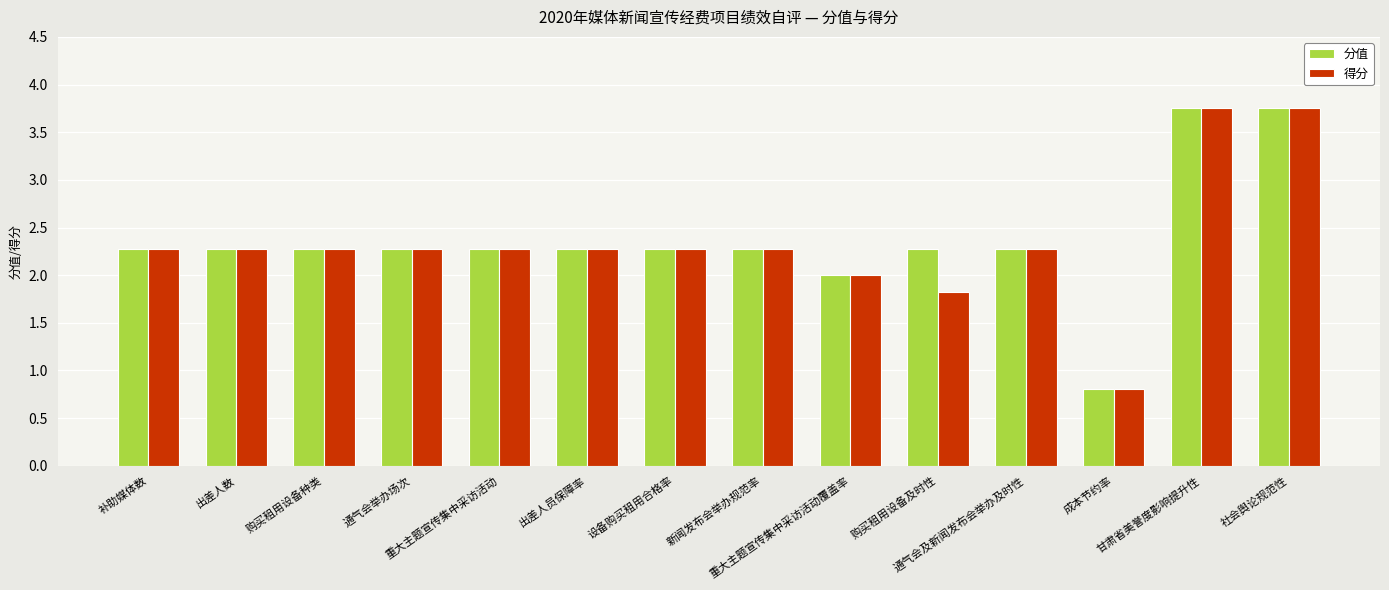

What is the difference between the maximum and minimum values in the 分值 series?

2.9